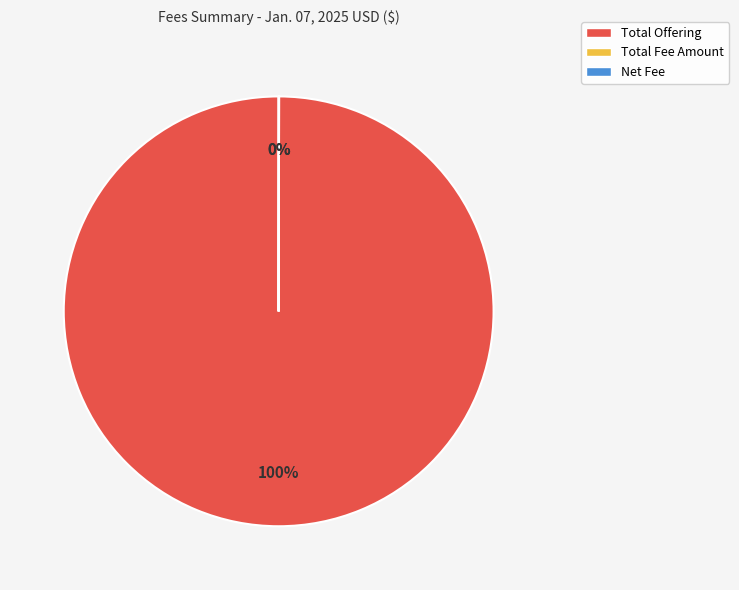

Is there any slice that represents more than half of the pie?

Yes